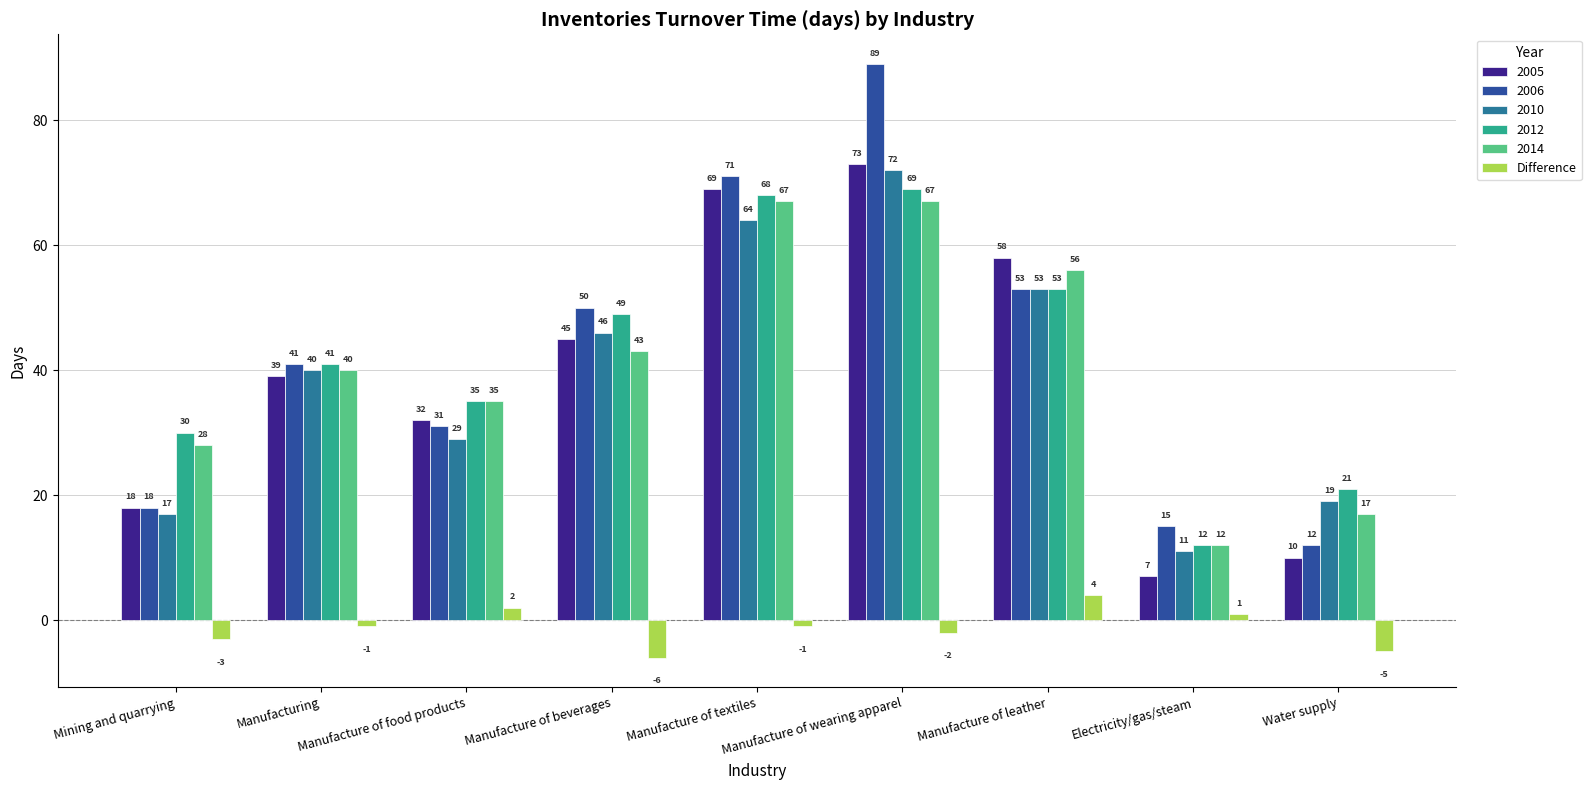

What position from the left is Manufacture of food products?

3